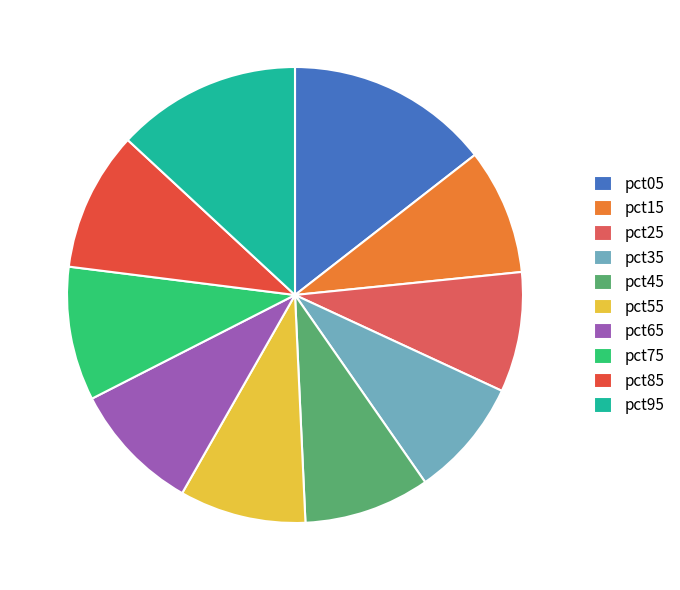

What is the largest slice in the pie chart?

pct05